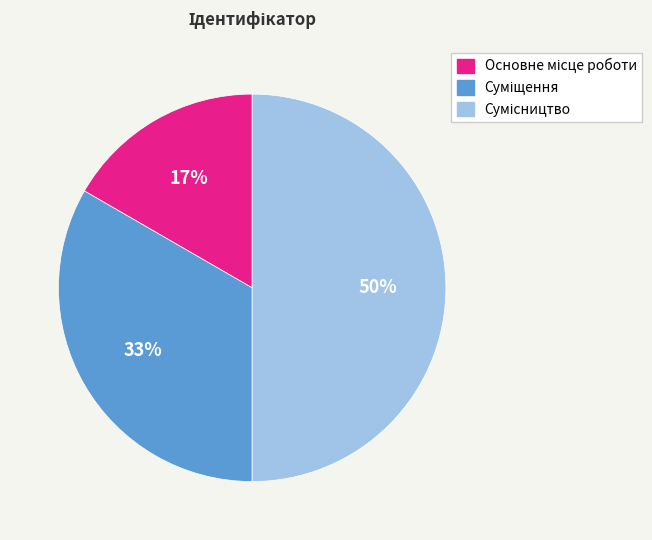

To the nearest percent, what is the average slice percentage?

33%